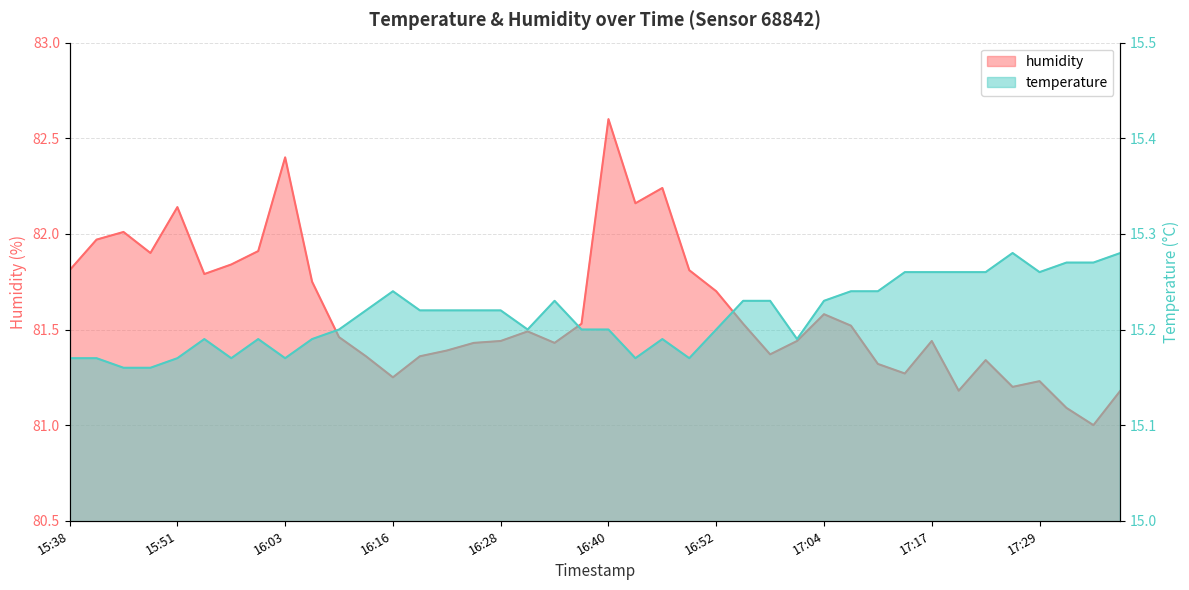

The temperature series shows 3.2 at 16:00. True or false?

False